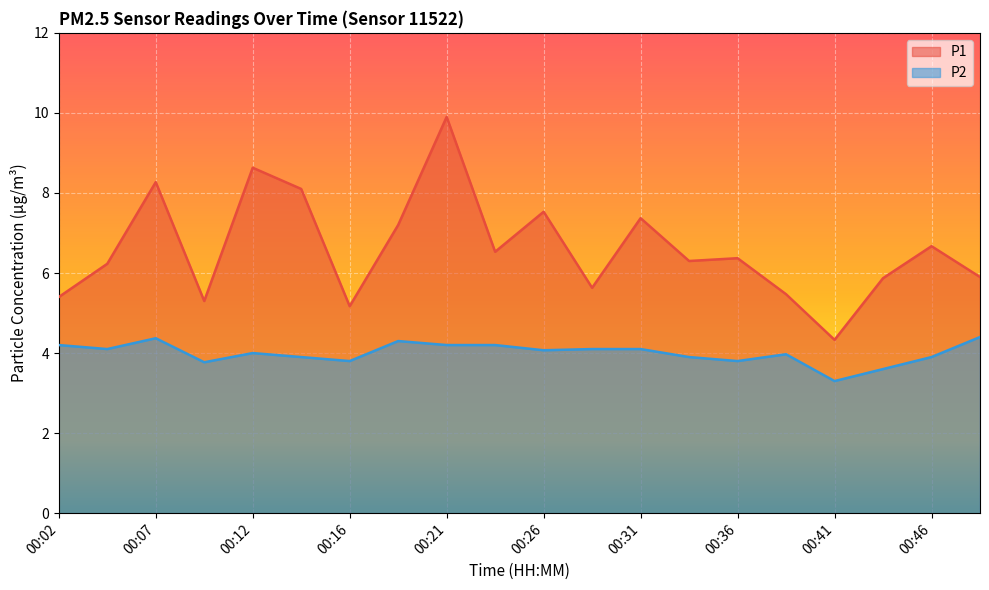

Reading left to right, what are all the values shown in this chart?

P1: 5.4	6.2	8.3	5.3	8.6	8.1	5.2	7.2	9.9	6.5	7.5	5.6	7.4	6.3	6.4	5.5	4.3	5.9	6.7	5.9
P2: 4.2	4.1	4.4	3.8	4.0	3.9	3.8	4.3	4.2	4.2	4.1	4.1	4.1	3.9	3.8	4.0	3.3	3.6	3.9	4.4